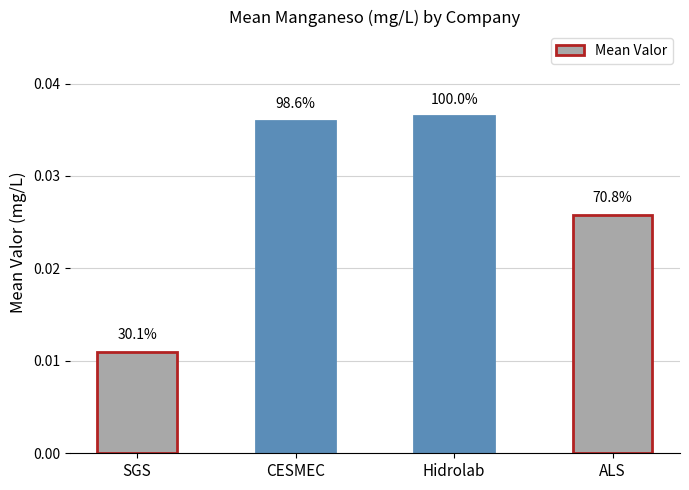

Which has a higher value, SGS or ALS?

ALS